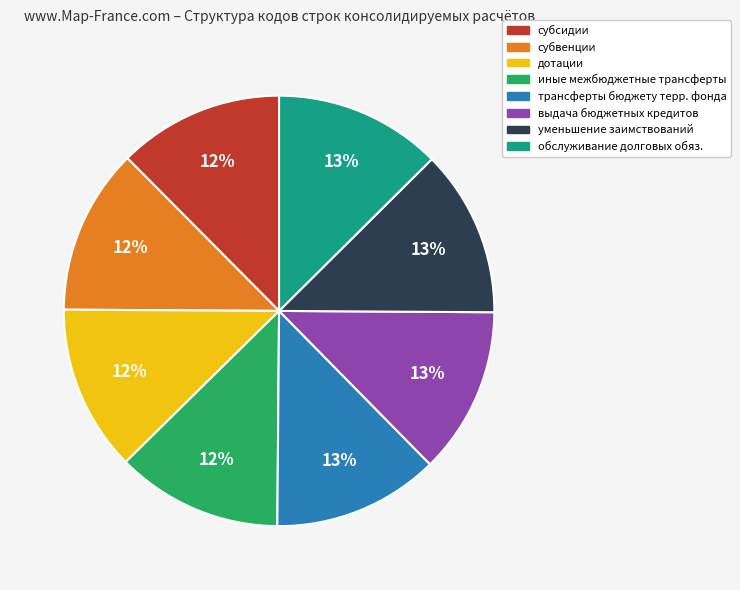

Is there any slice that represents more than half of the pie?

No